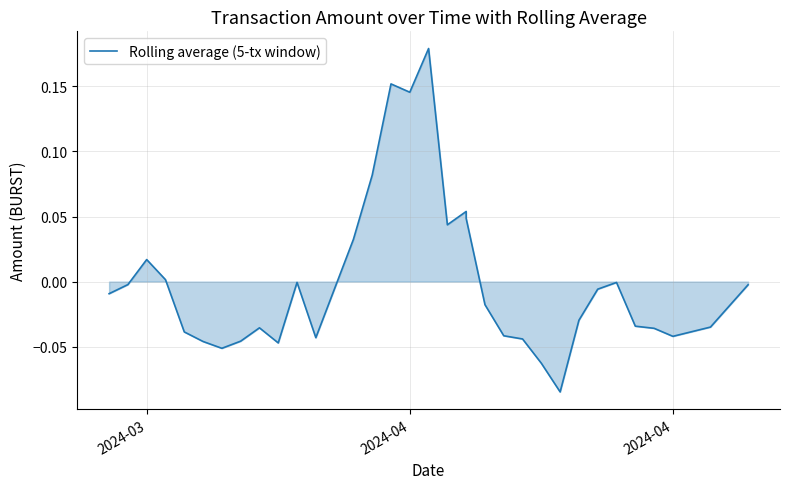

What is the smallest value displayed?

-0.1